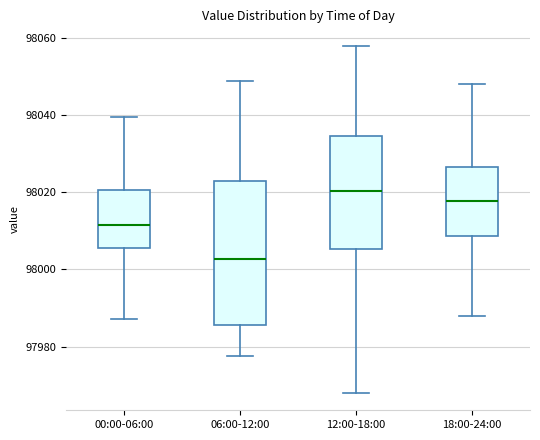

Which box's median line is the highest?

12:00-18:00